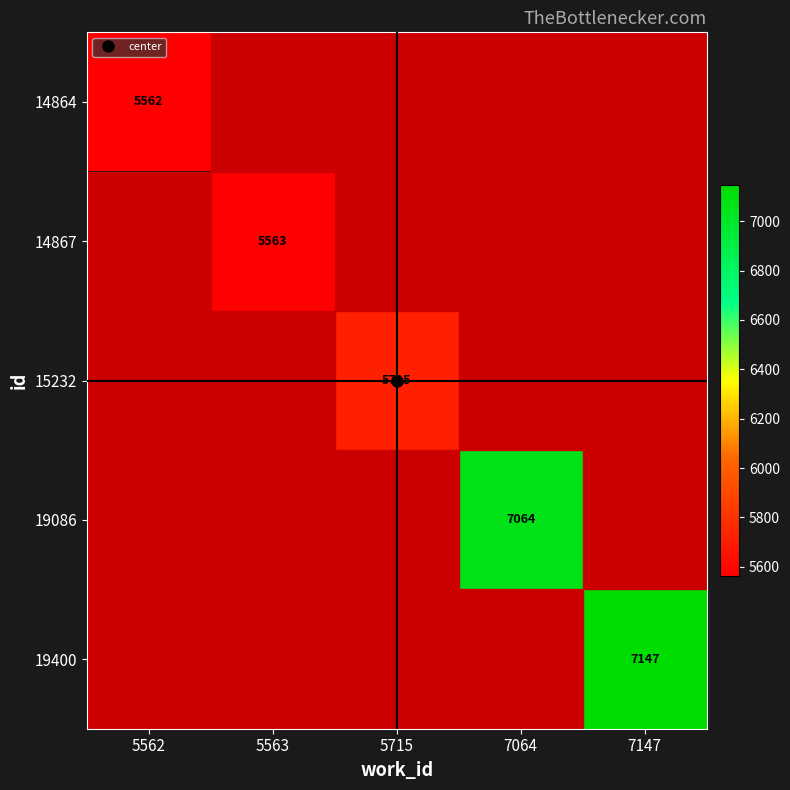

At 7064, list the series in order from smallest to largest.

14864, 14867, 15232, 19086, 19400